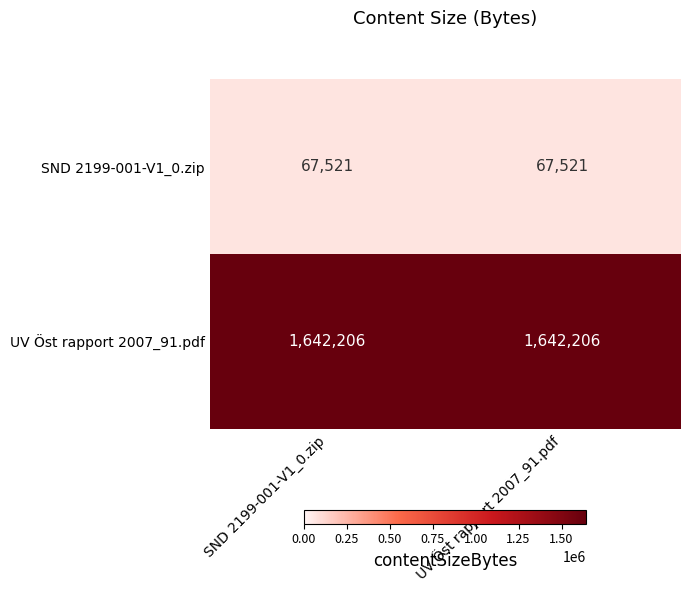

List the series in order of their peak value, highest first.

UV Öst rapport 2007_91.pdf, SND 2199-001-V1_0.zip